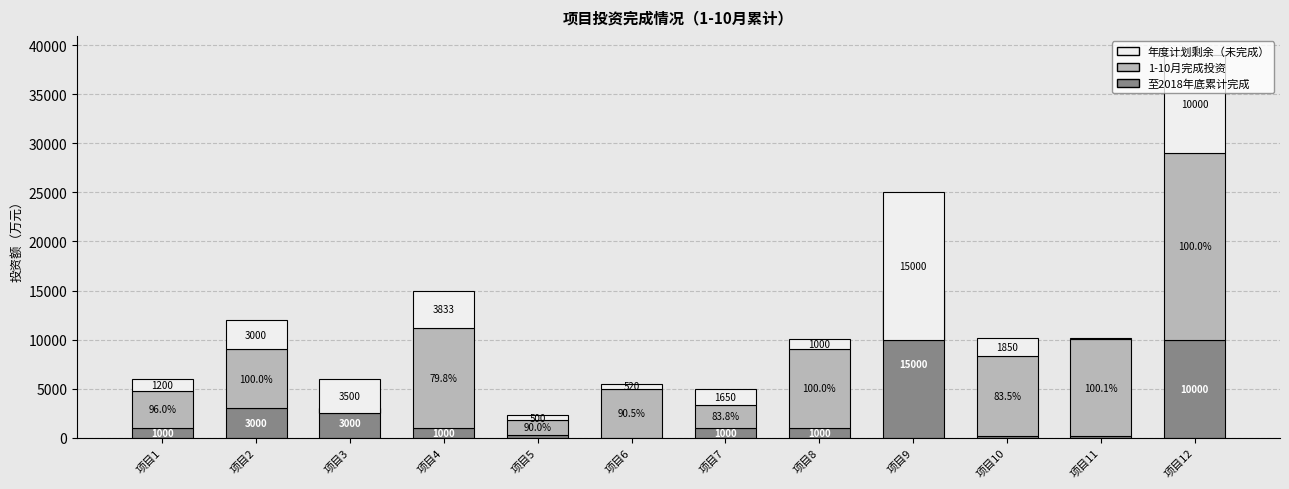

Between 项目5 and 项目8, which series saw the biggest shift?

1-10月完成投资